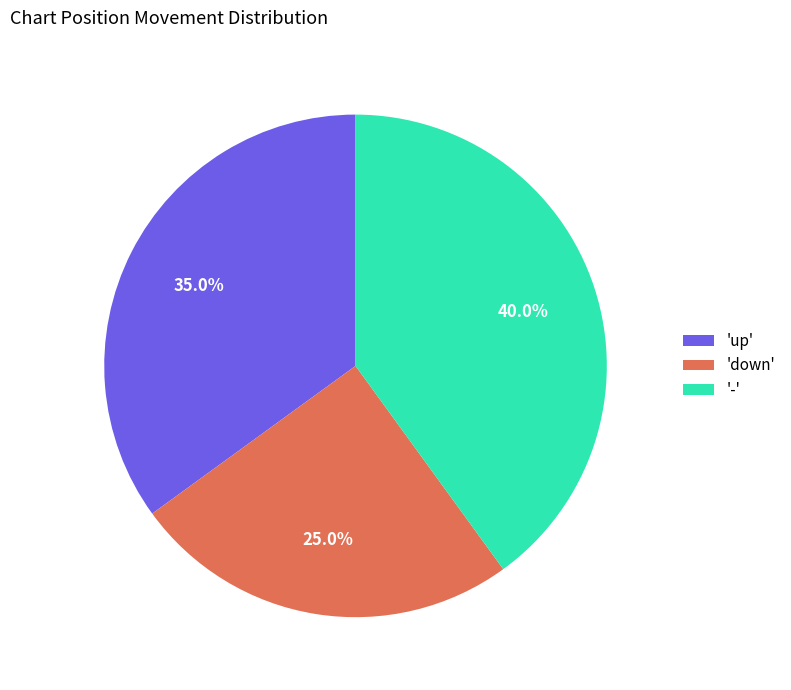

Which has a higher value, 'down' or 'up'?

'up'